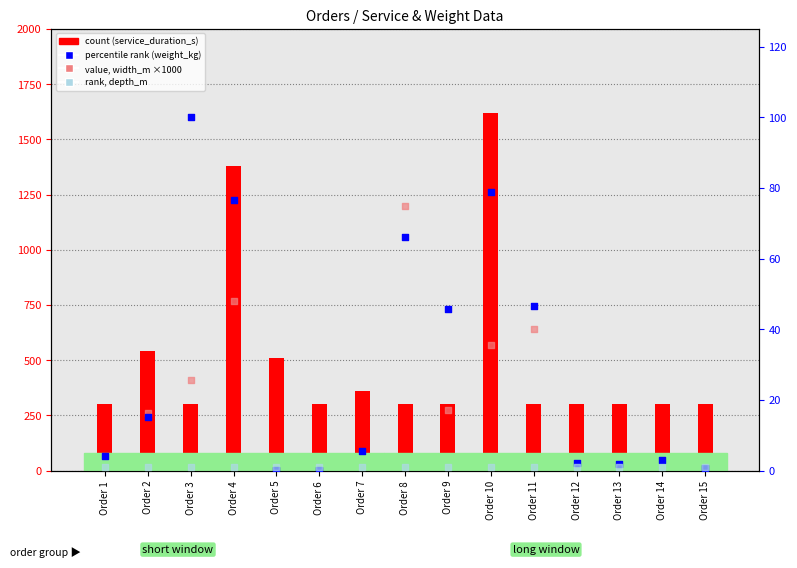

Which series contains the lowest Y value?

percentile rank (weight_kg)